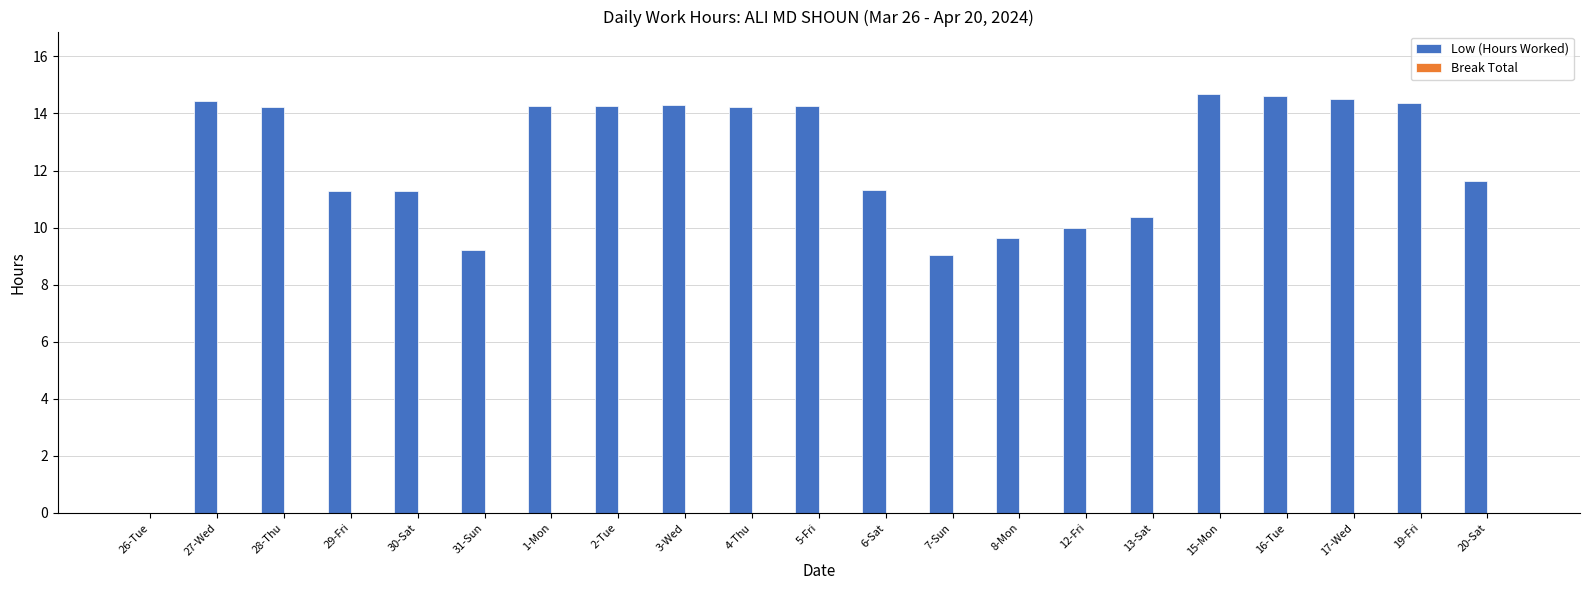

How many series are shown in this chart?

1